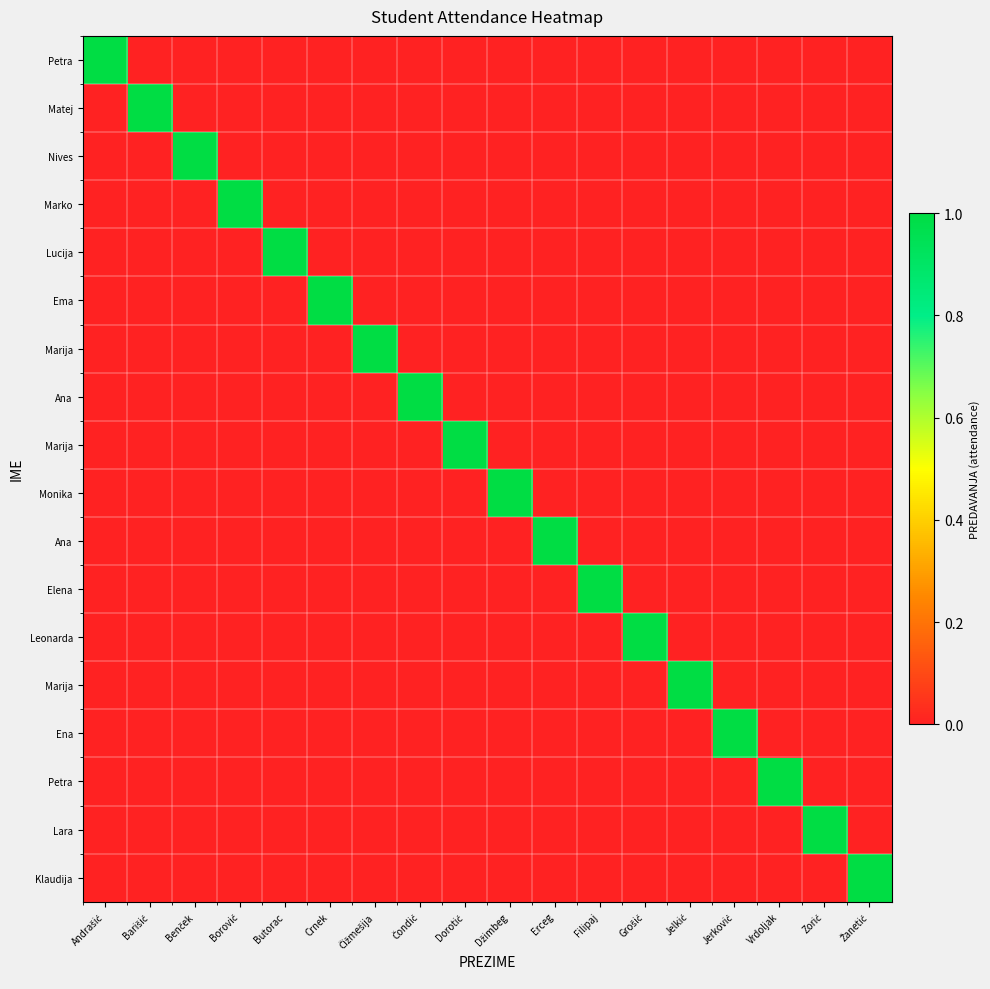

What is the spread (max minus min) of values at Barišić?

1